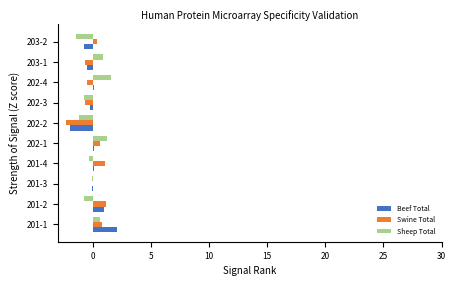

At which label does Beef Total reach its peak?

201-1